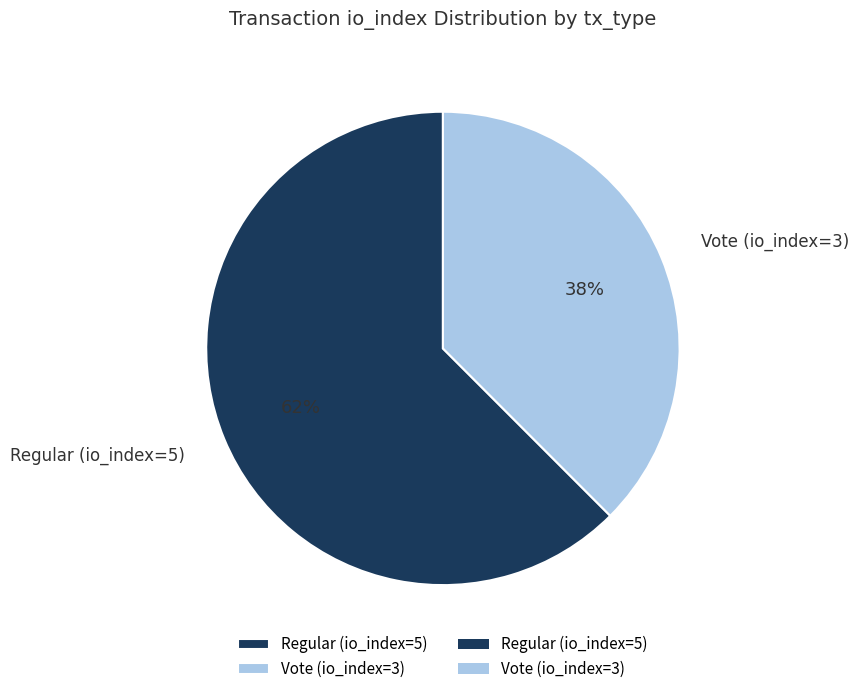

To the nearest percent, what percentage of the pie is Vote (io_index=3)?

38%